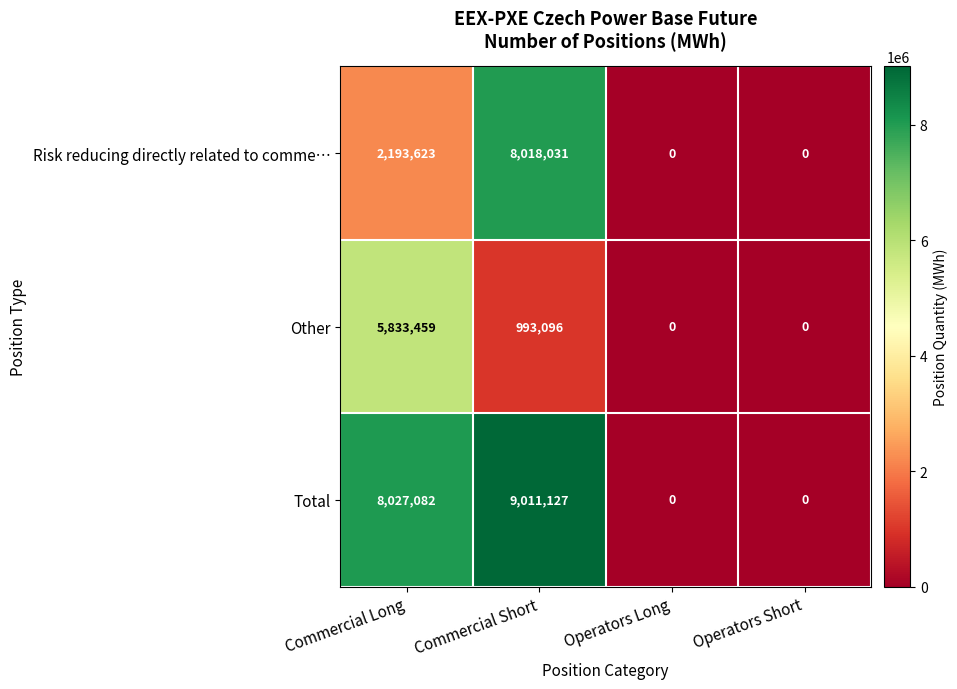

Which series changed the most between Commercial Short and Operators Long?

Total